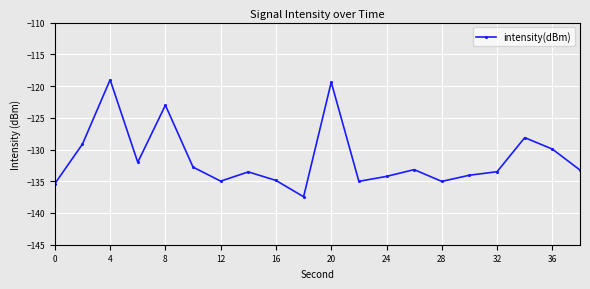

What is the value of the 14th point from the left?

-133.2